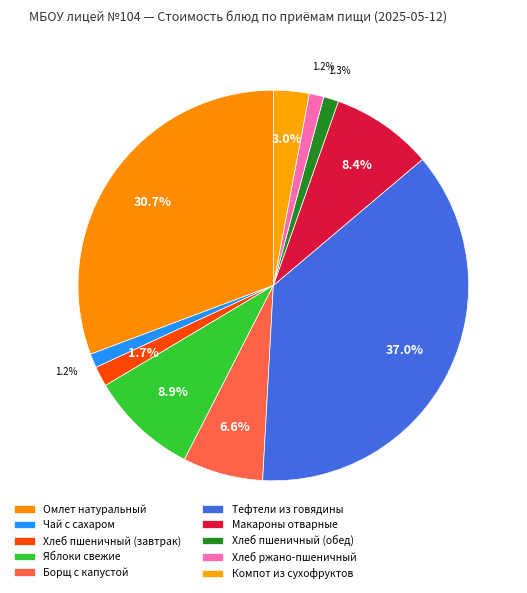

How many slices are in this pie chart?

10